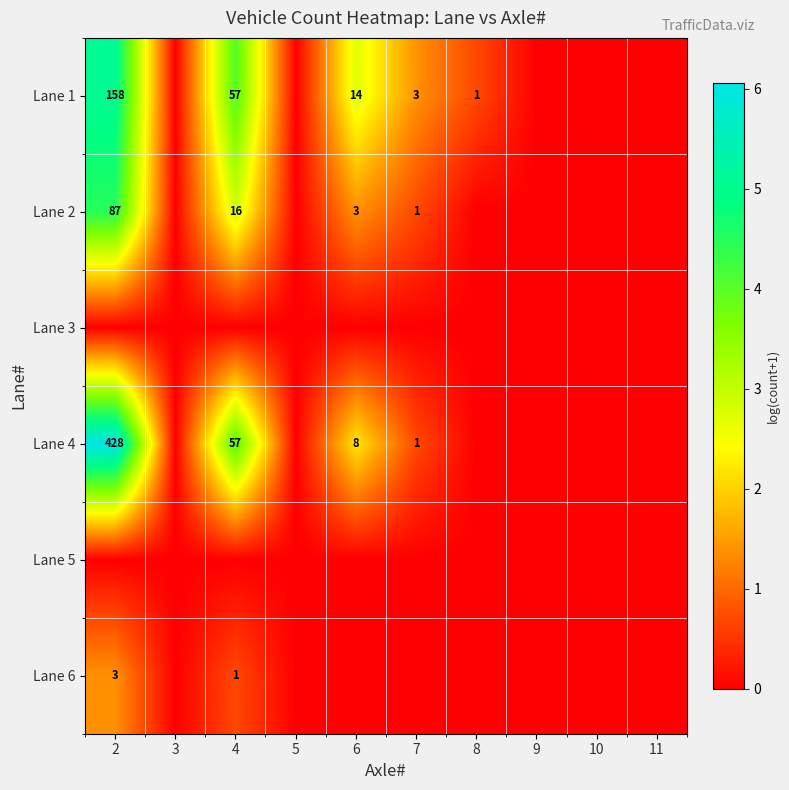

True or false: Lane 1 has a value of 158 at 2.

True